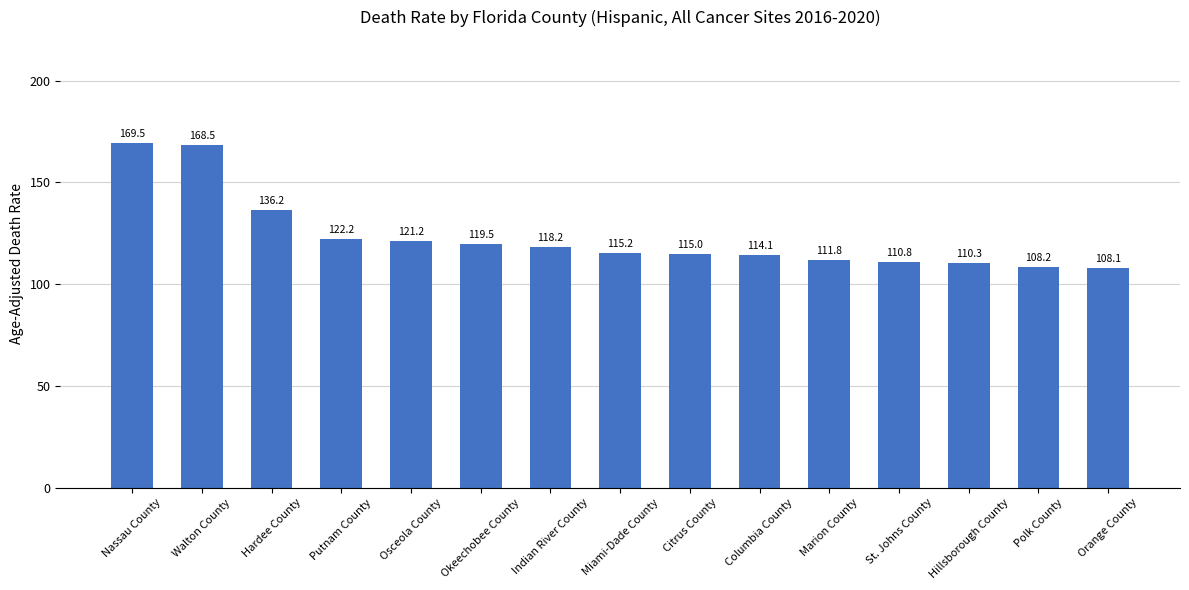

Rank the categories by value from highest to lowest.

Nassau County, Walton County, Hardee County, Putnam County, Osceola County, Okeechobee County, Indian River County, Miami-Dade County, Citrus County, Columbia County, Marion County, St. Johns County, Hillsborough County, Polk County, Orange County